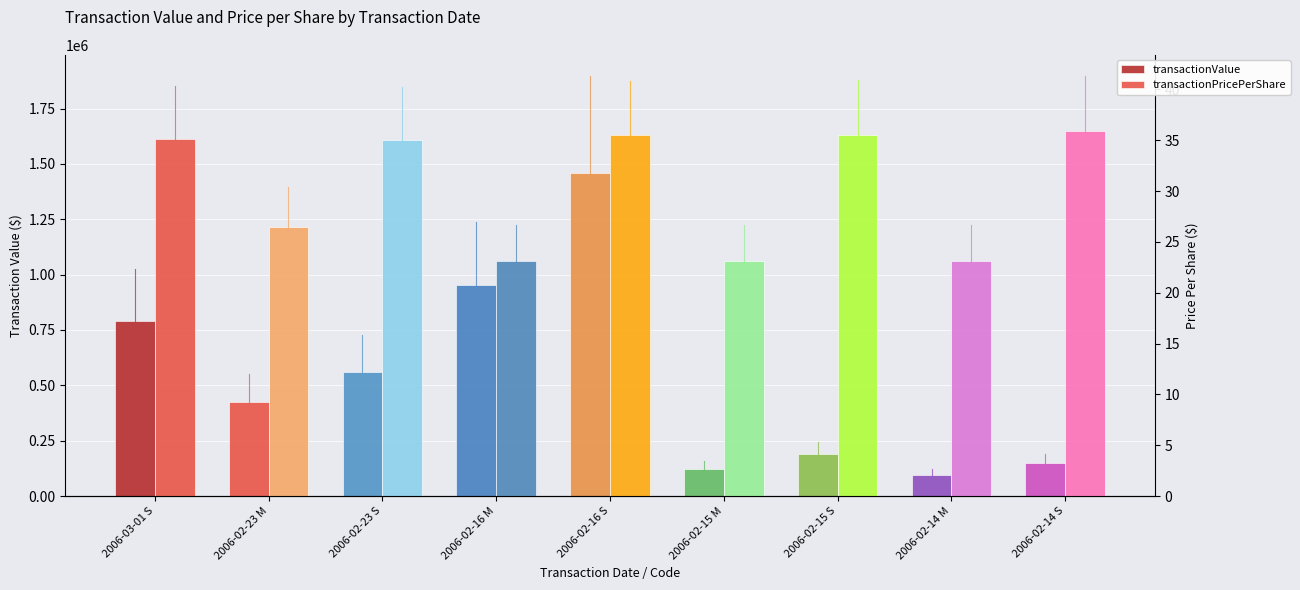

Is it true that transactionValue equals 198725.2 at 2006-02-14 S?

False